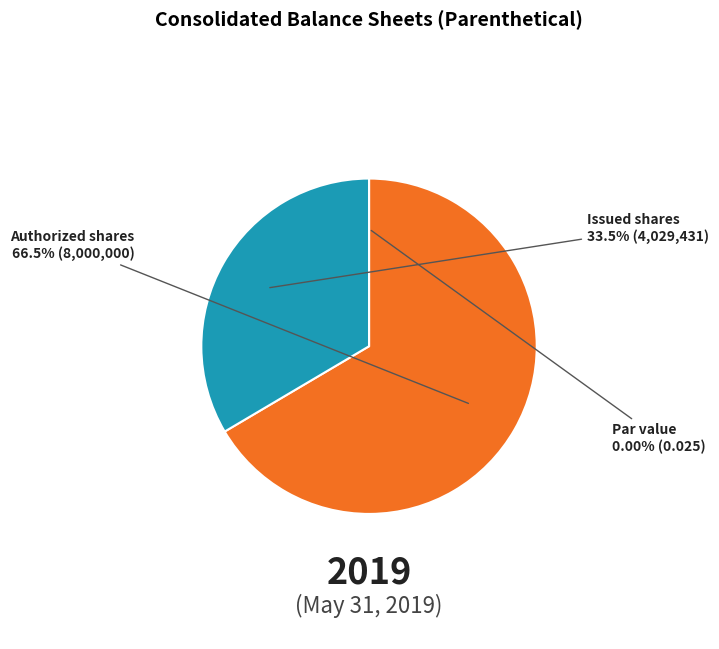

Between Issued shares and Authorized shares, which is larger?

Authorized shares